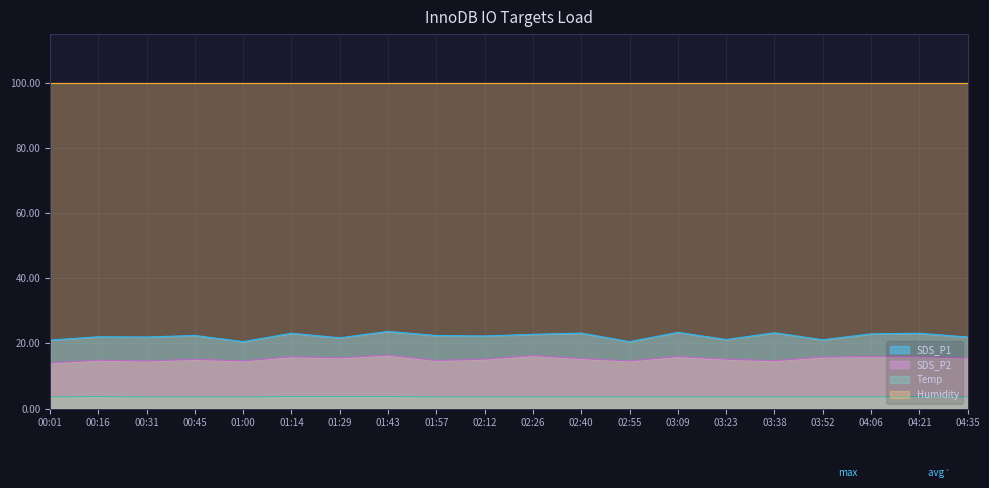

Read the SDS_P1 value at 03:38.

23.2